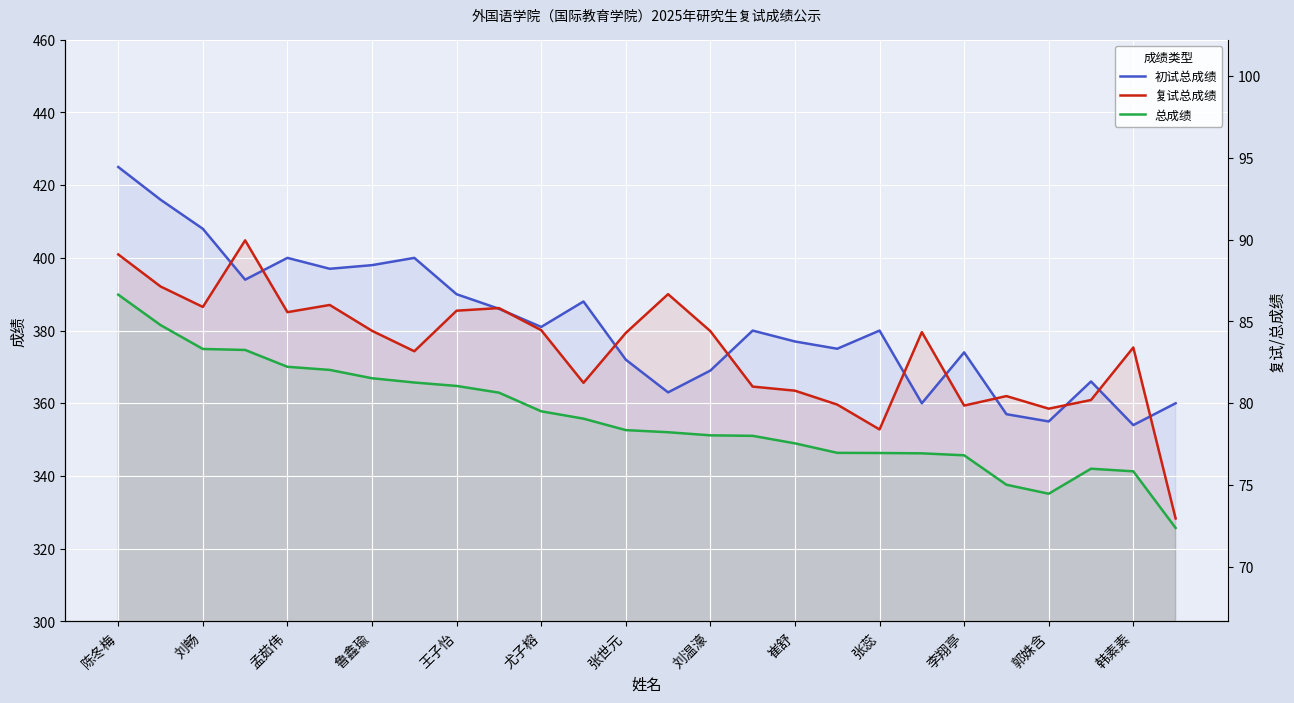

Does the chart display data point markers on the line(s)?

No